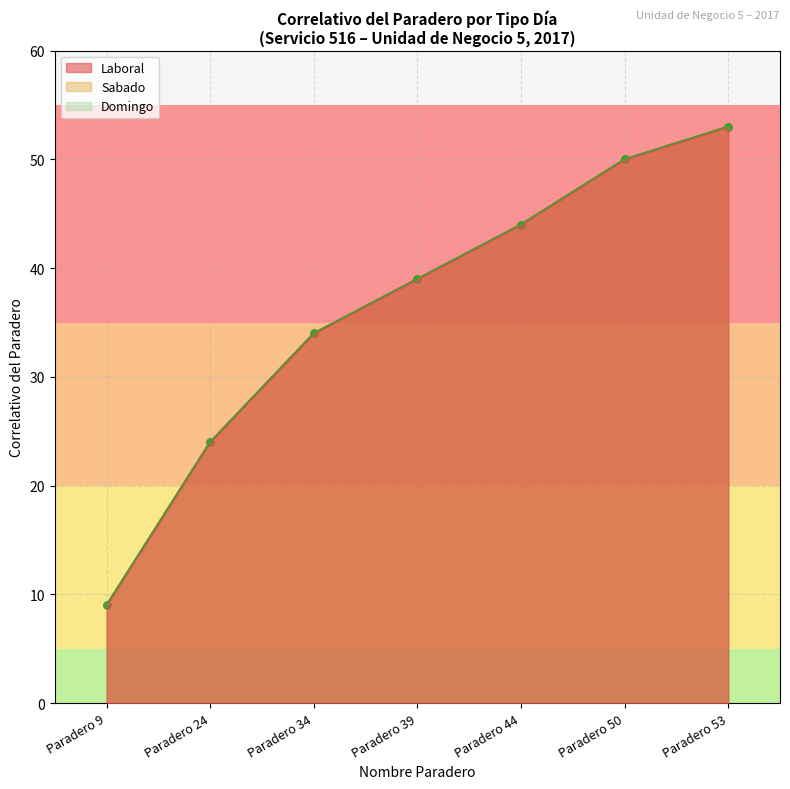

Rank the series by their maximum value, from lowest to highest.

Laboral, Sabado, Domingo